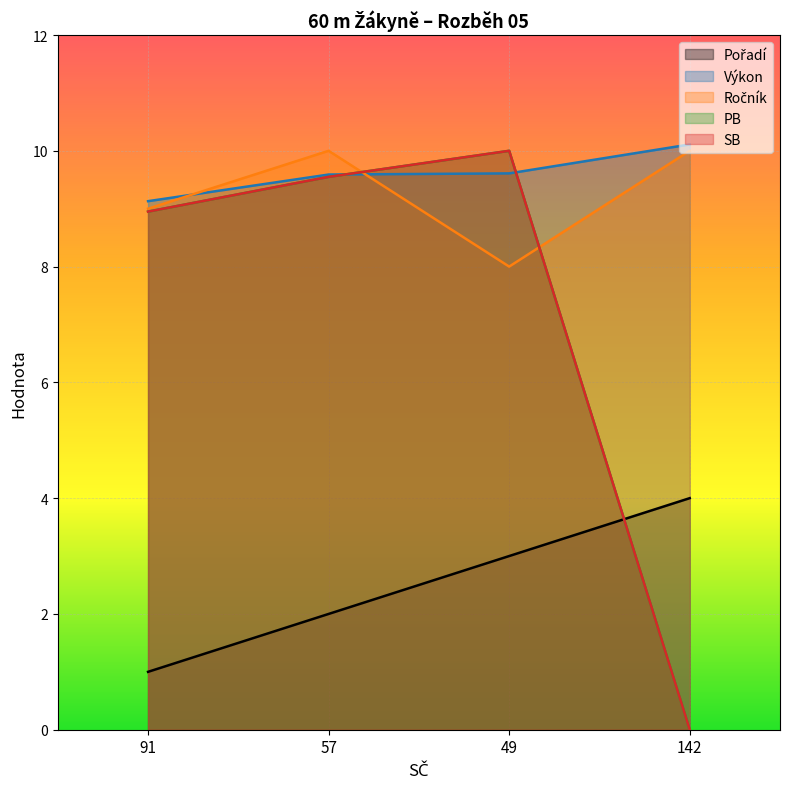

At how many categories does at least one series exceed 3?

4